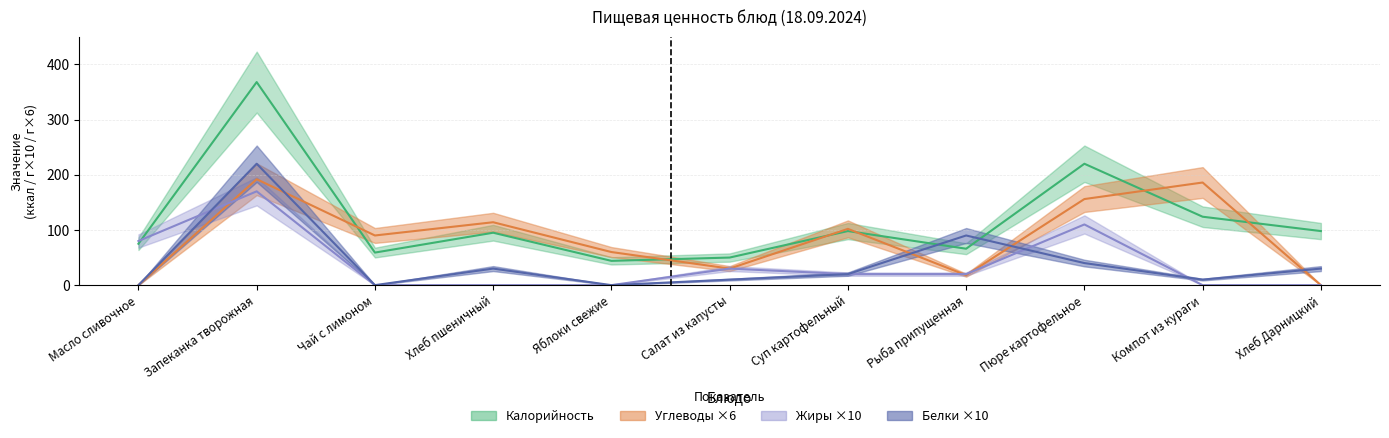

Reading left to right, extract all data points from this chart.

Калорийность: 75	368	59	95	44	50	98	66	220	124	98
Белки: 0	220	0	30	0	10	20	90	40	10	30
Жиры: 80	170	0	0	0	30	20	20	110	0	0
Углеводы: 0	192	90	114	60	30	102	18	156	186	0